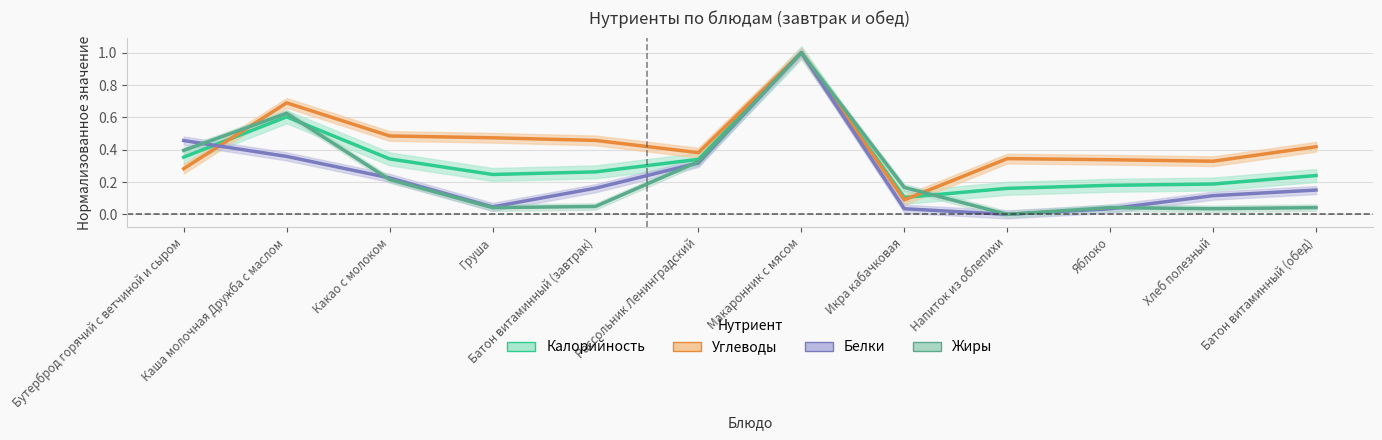

How many data points does each series have?

12